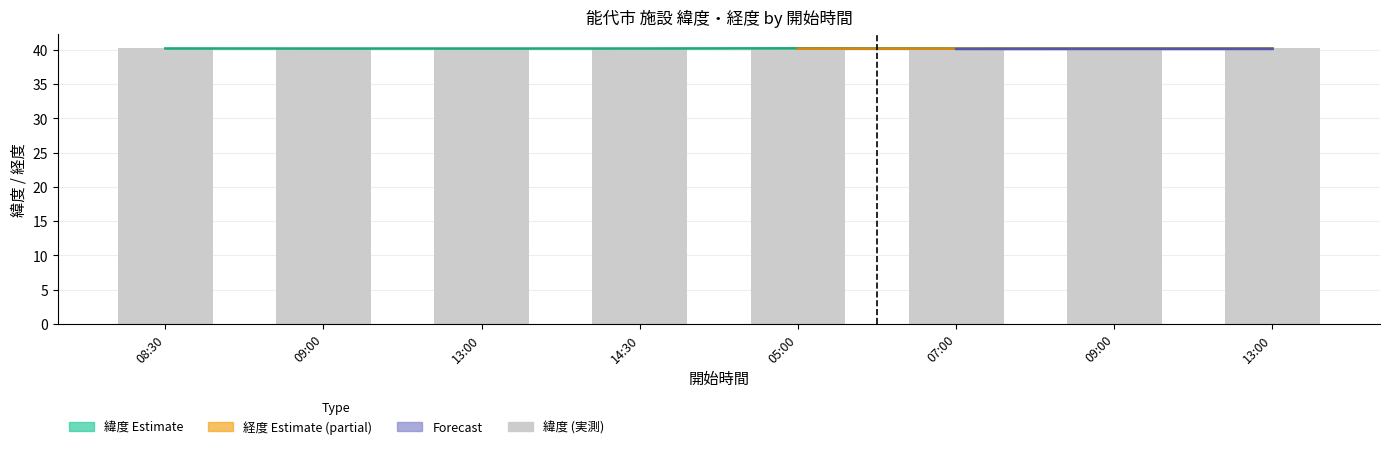

What is the label of the 5th bar from the right?

14:30